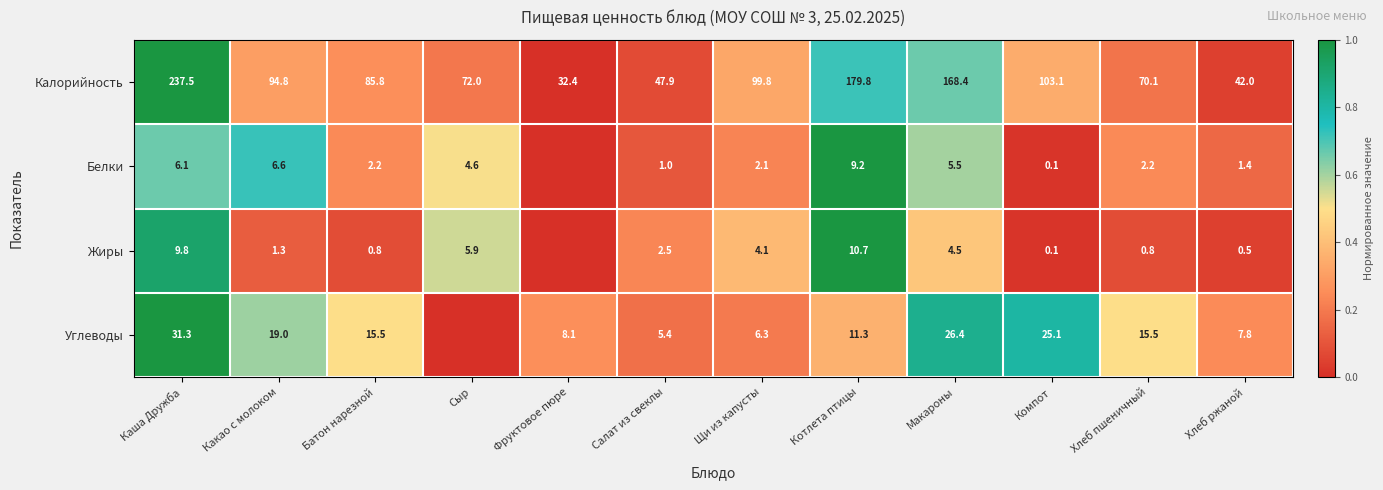

The Жиры series shows 0.5 at Каша Дружба. True or false?

False